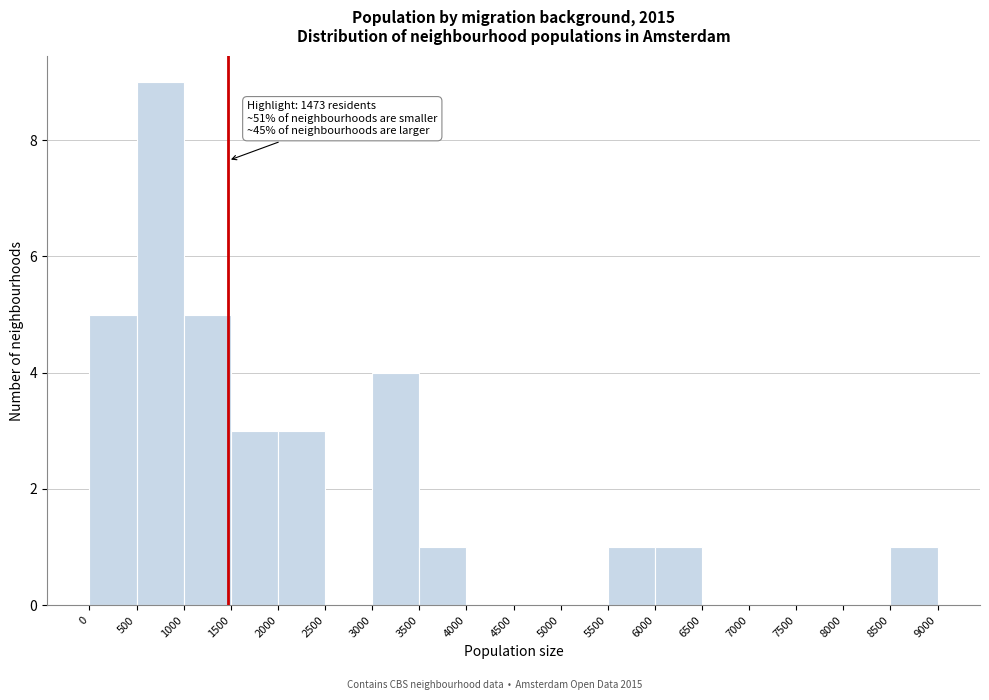

Which range on the x-axis has the tallest bar?

500 to 1000